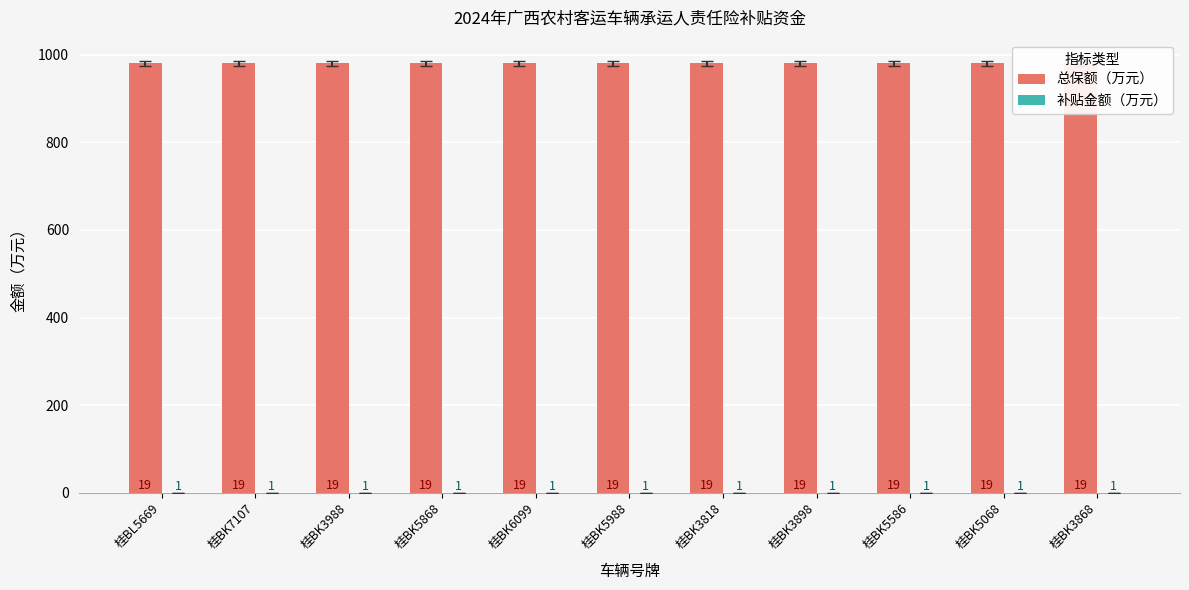

What is the approximate value of 总保额（万元） at 桂BK6099?

980.0